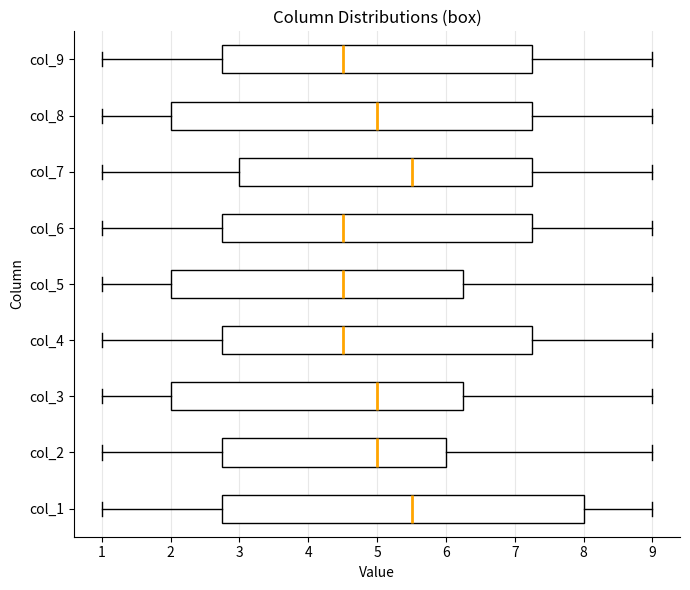

Reading bottom to top, read every box against the x-axis: the position of its median line, the range the box covers, and the ends of its whiskers. The values are not printed on the chart, so give them approximately, as read against the axis.

col_1: median 5.5, box 2.8 to 8.0, whiskers 1.0 to 9.0
col_2: median 5.0, box 2.8 to 6.0, whiskers 1.0 to 9.0
col_3: median 5.0, box 2.0 to 6.3, whiskers 1.0 to 9.0
col_4: median 4.5, box 2.8 to 7.3, whiskers 1.0 to 9.0
col_5: median 4.5, box 2.0 to 6.3, whiskers 1.0 to 9.0
col_6: median 4.5, box 2.8 to 7.3, whiskers 1.0 to 9.0
col_7: median 5.5, box 3.0 to 7.3, whiskers 1.0 to 9.0
col_8: median 5.0, box 2.0 to 7.3, whiskers 1.0 to 9.0
col_9: median 4.5, box 2.8 to 7.3, whiskers 1.0 to 9.0